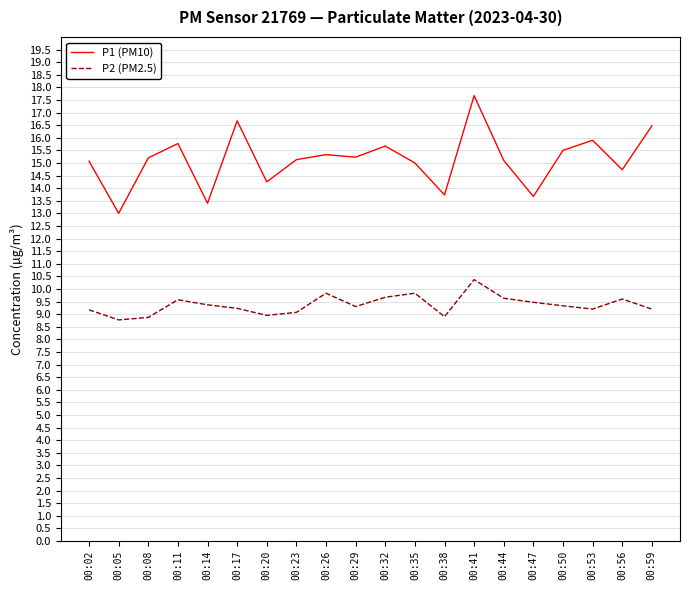

Is the value of P2 (PM2.5) at 00:05 greater than the value of P1 (PM10) at 00:26?

No